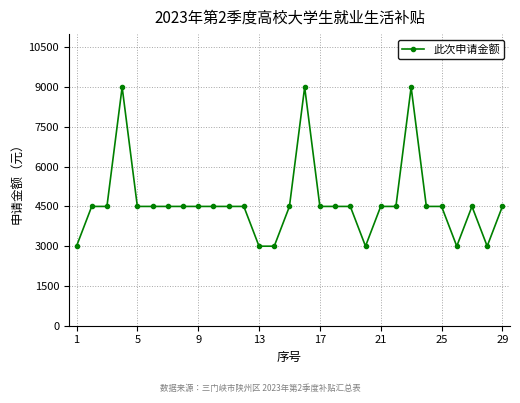

Reading left to right, transcribe all the data shown in this chart.

3000	4500	4500	9000	4500	4500	4500	4500	4500	4500	4500	4500	3000	3000	4500	9000	4500	4500	4500	3000	4500	4500	9000	4500	4500	3000	4500	3000	4500